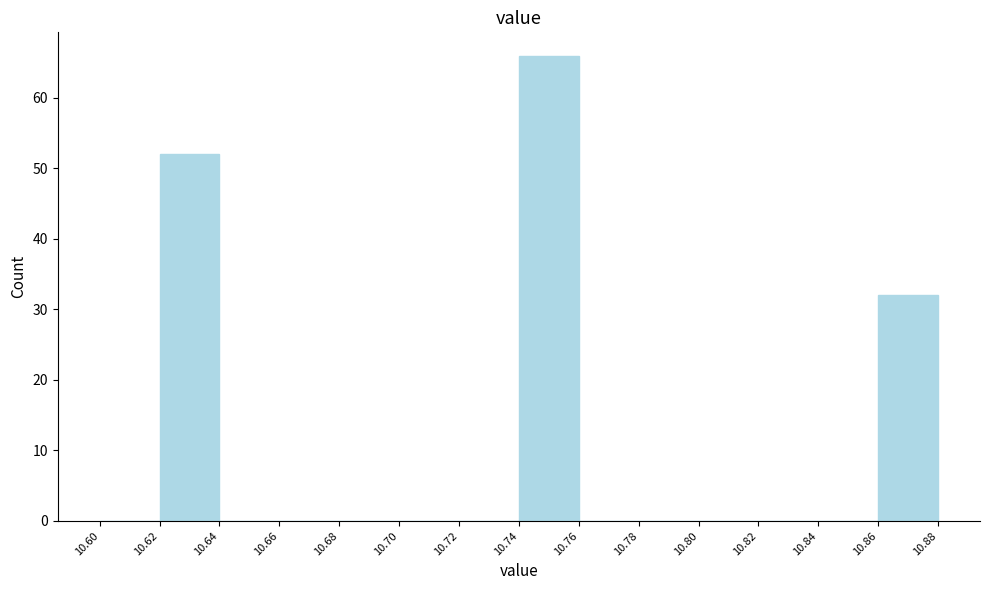

How tall is the bar that spans 10.74 to 10.76 on the x-axis? The values are not printed on the chart, so give them approximately, as read against the axis.

66